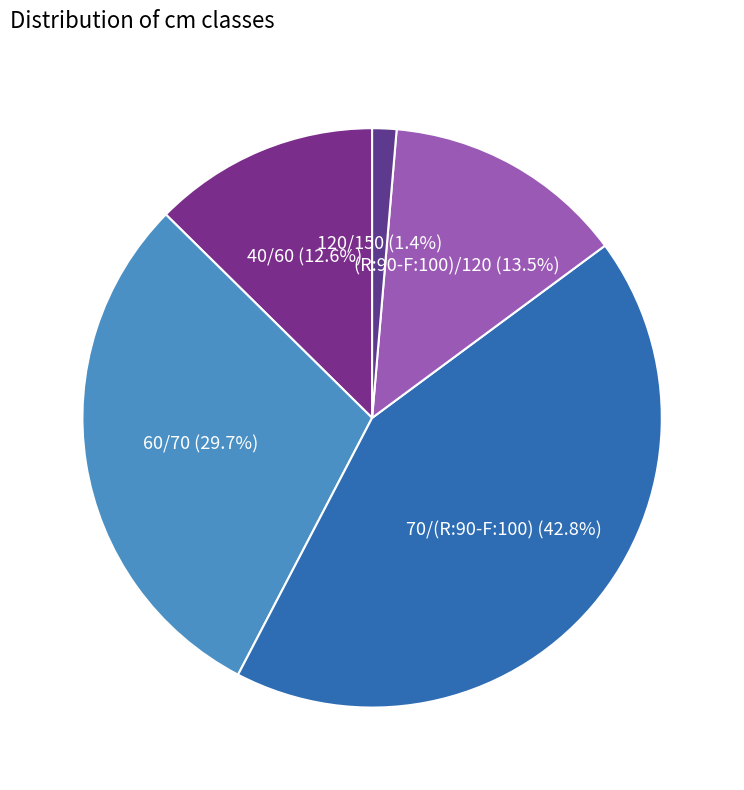

How many segments does this pie chart have?

5